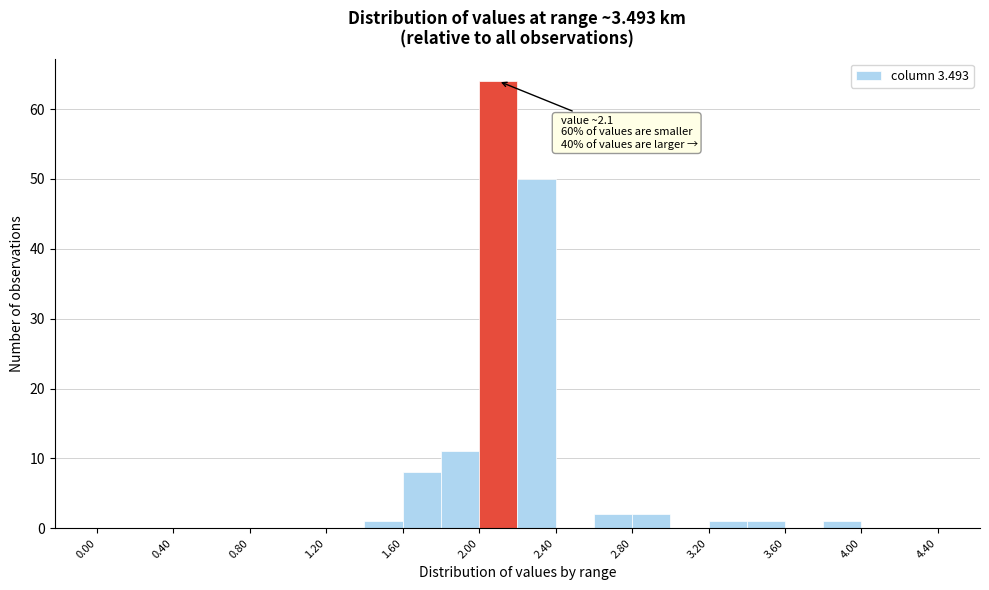

Over which range of the x-axis is the bar tallest?

2.0 to 2.2